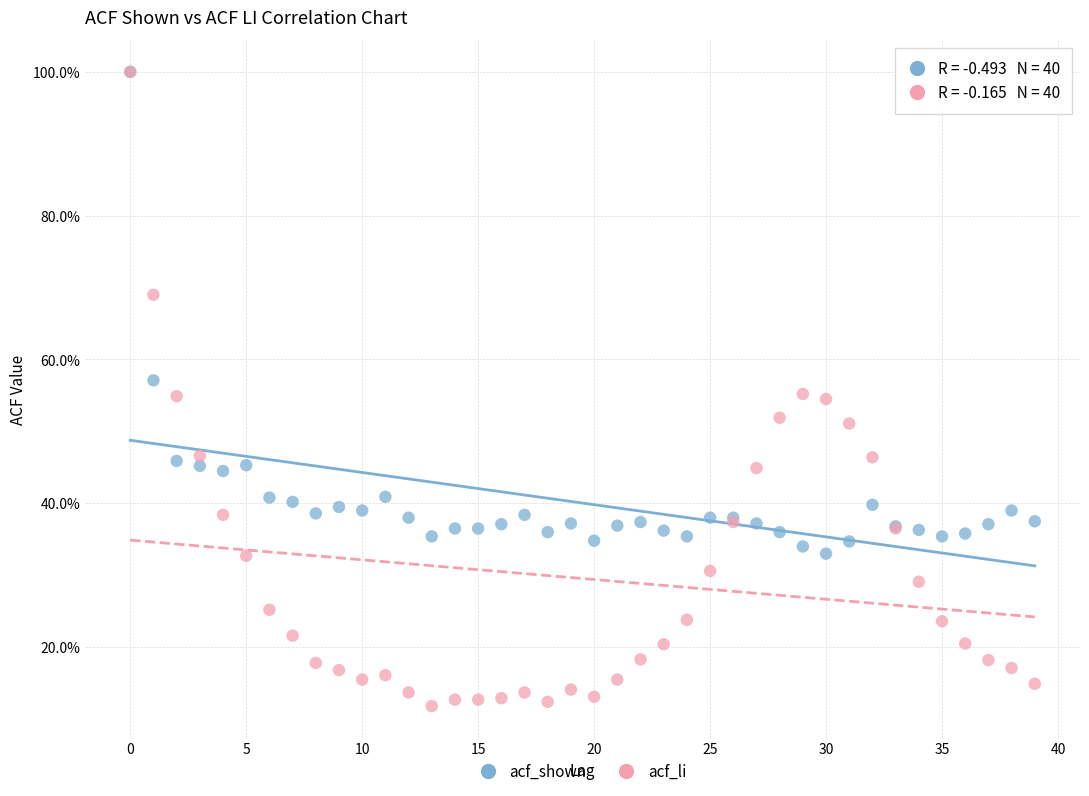

Which series reaches the minimum Y coordinate?

acf_li